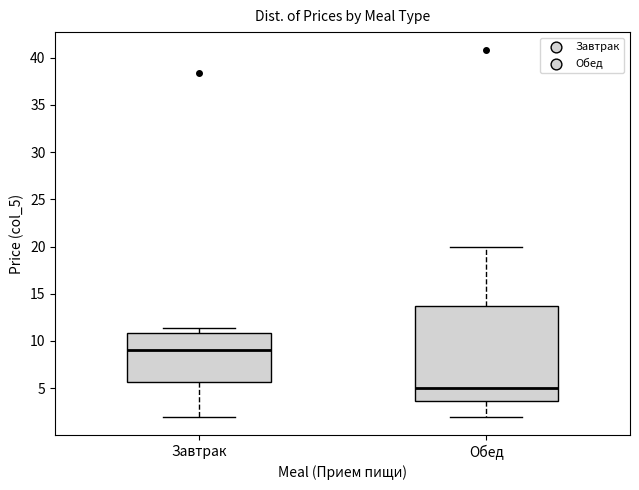

Where is the upper edge of the box for Завтрак on the y-axis? The values are not printed on the chart, so give them approximately, as read against the axis.

11.0